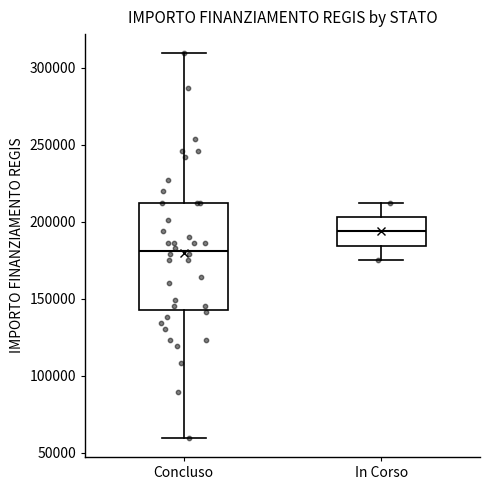

Reading left to right, transcribe this box plot: for each box, give where its median line is, the range the box spans, and where its two whiskers end, as read against the y-axis. The values are not printed on the chart, so give them approximately, as read against the axis.

Concluso: median 180000, box 145000 to 210000, whiskers 60000 to 310000
In Corso: median 195000, box 185000 to 205000, whiskers 175000 to 210000